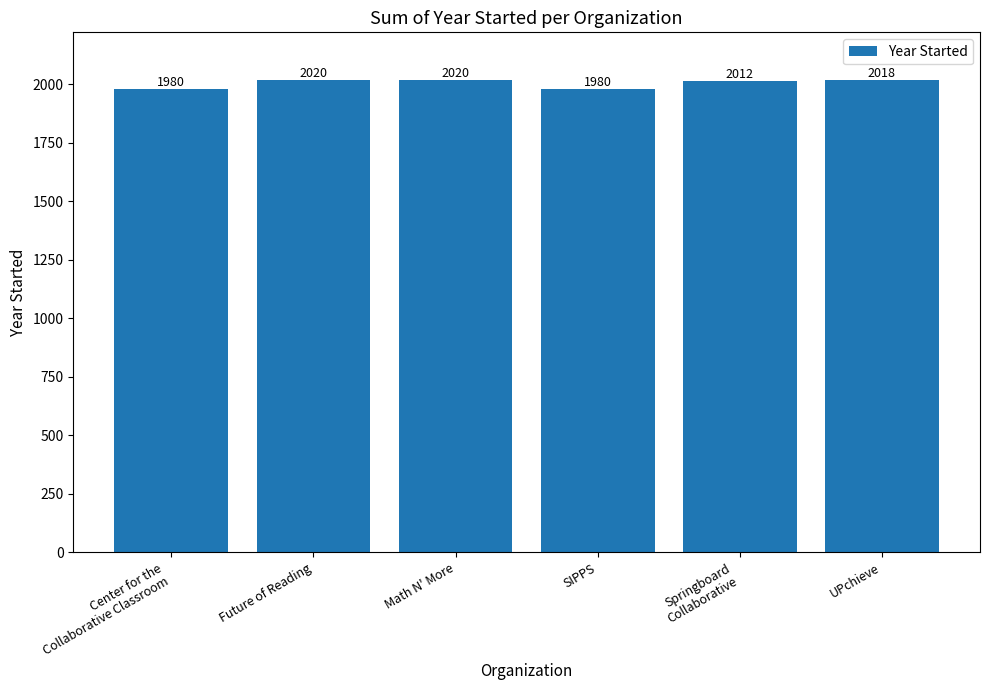

What is the average value?

2005